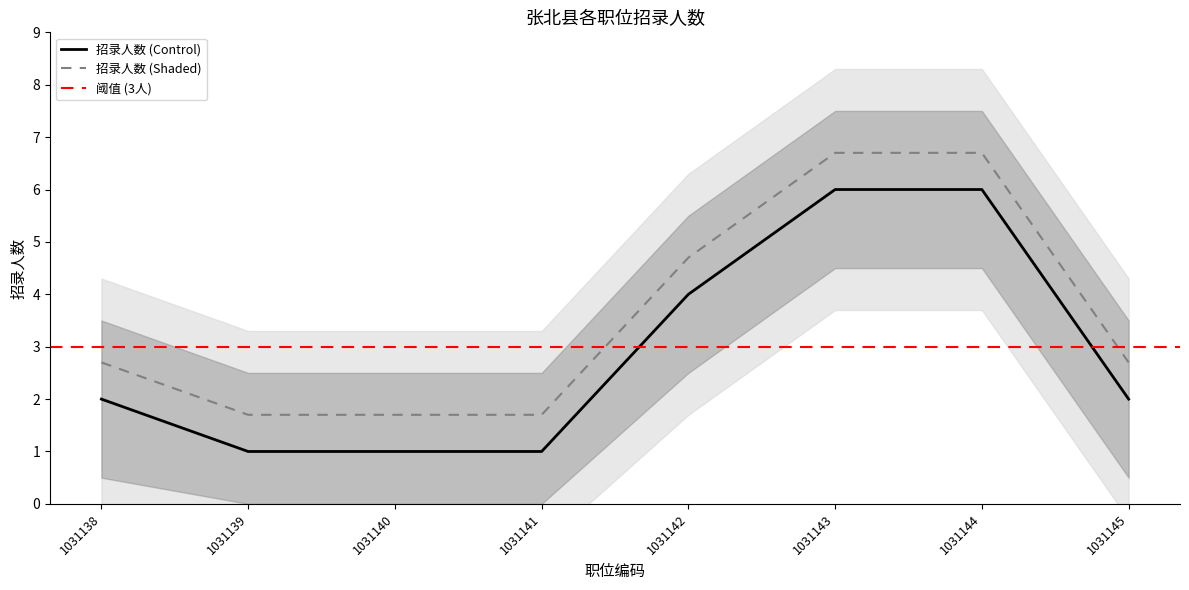

True or false: 招录人数 (Control) and 招录人数 (Shaded) cross at least once.

False